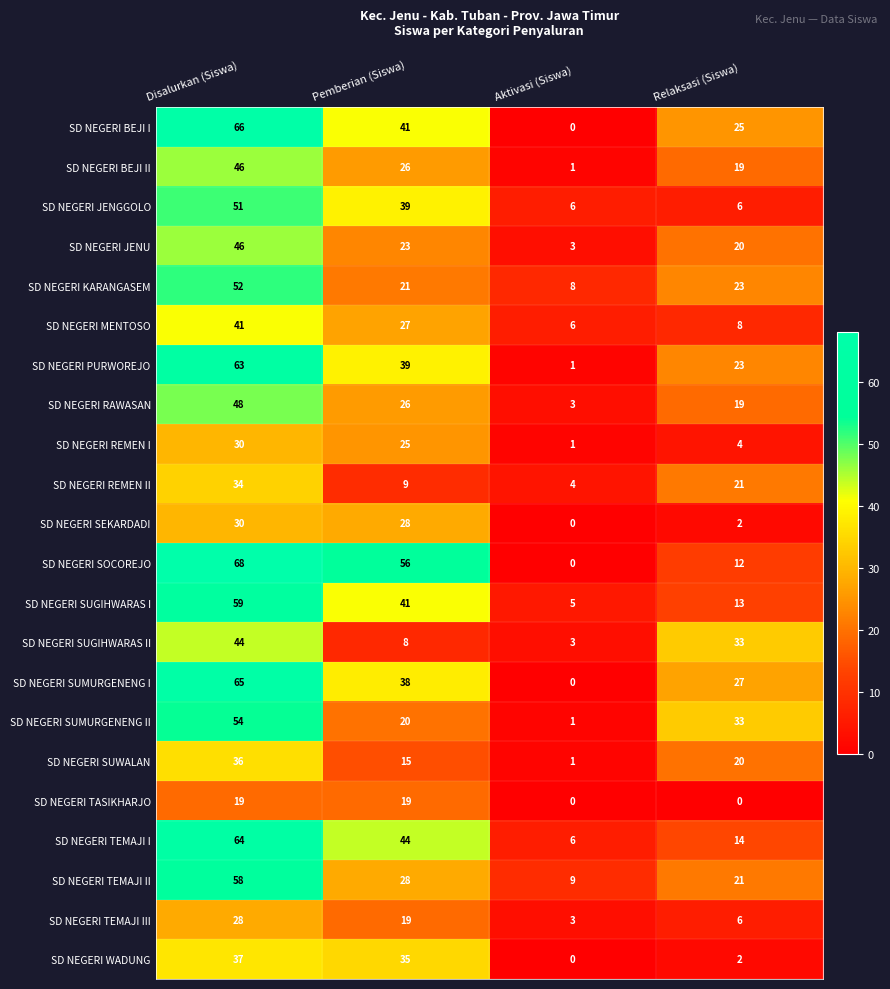

True or false: SD NEGERI BEJI II has a value of 26 at Pemberian (Siswa).

True